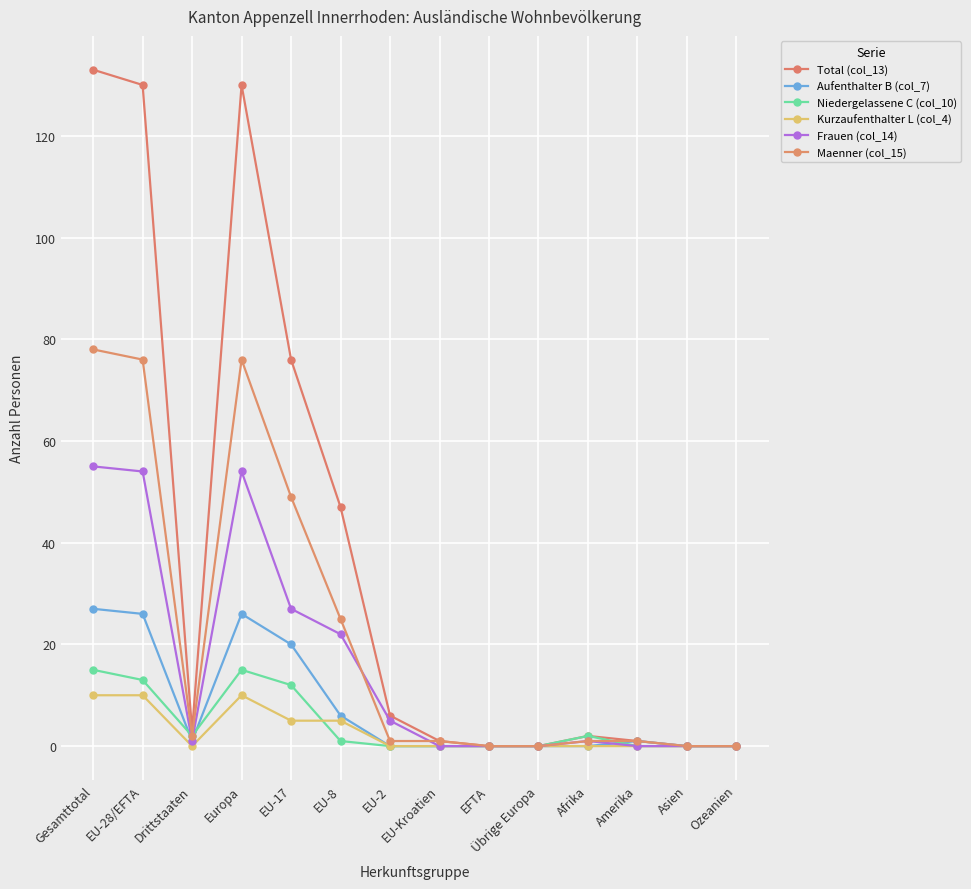

What is the difference between the second highest and minimum values in the Maenner (col_15) series?

76